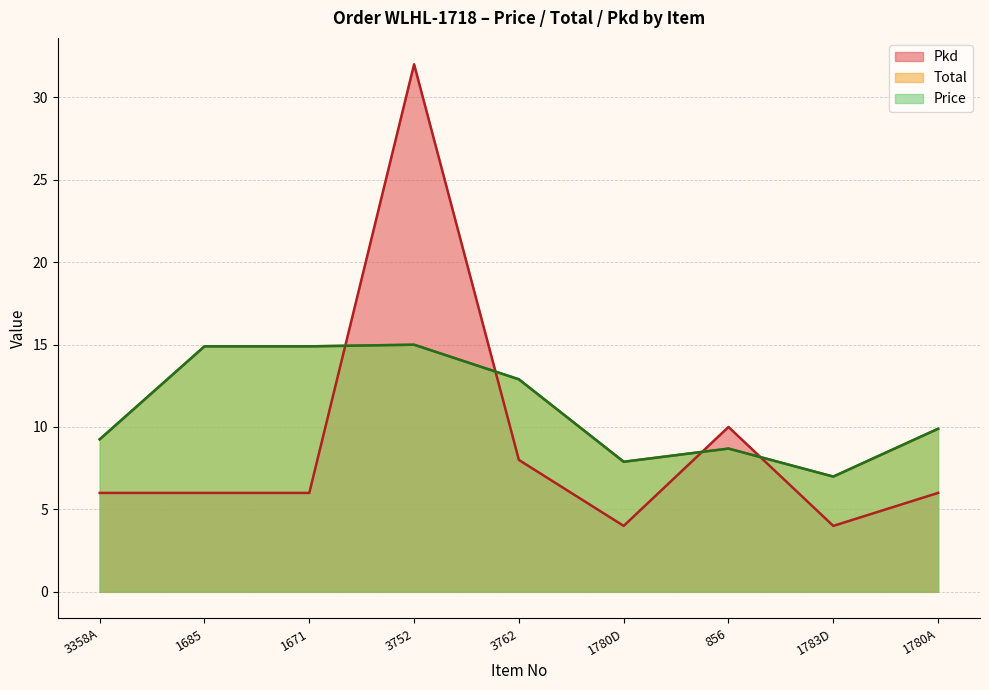

What value does the Price series have at 3358A?

9.2